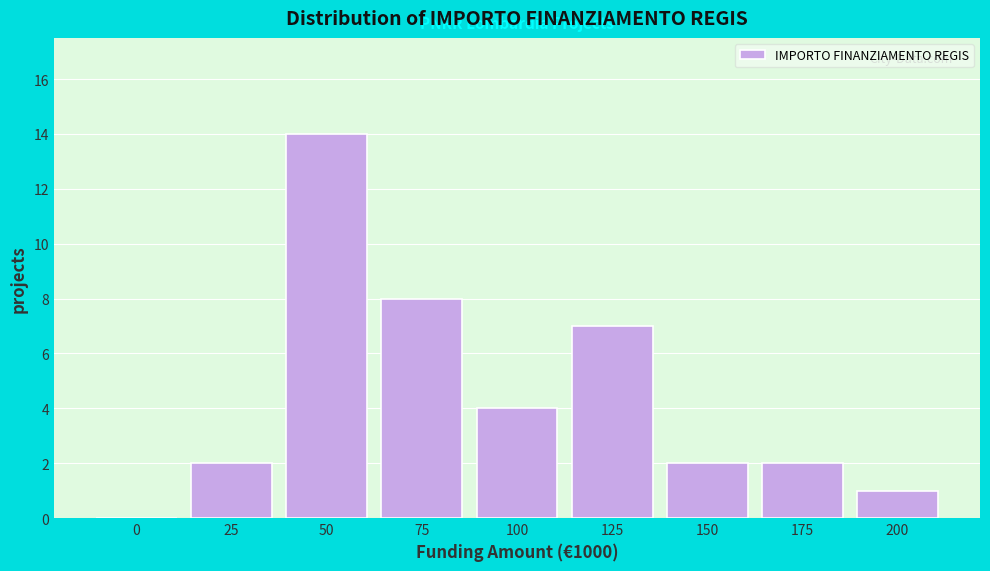

Reading right to left, extract all data points from this chart.

200=1	175=2	150=2	125=7	100=4	75=8	50=14	25=2	0=0